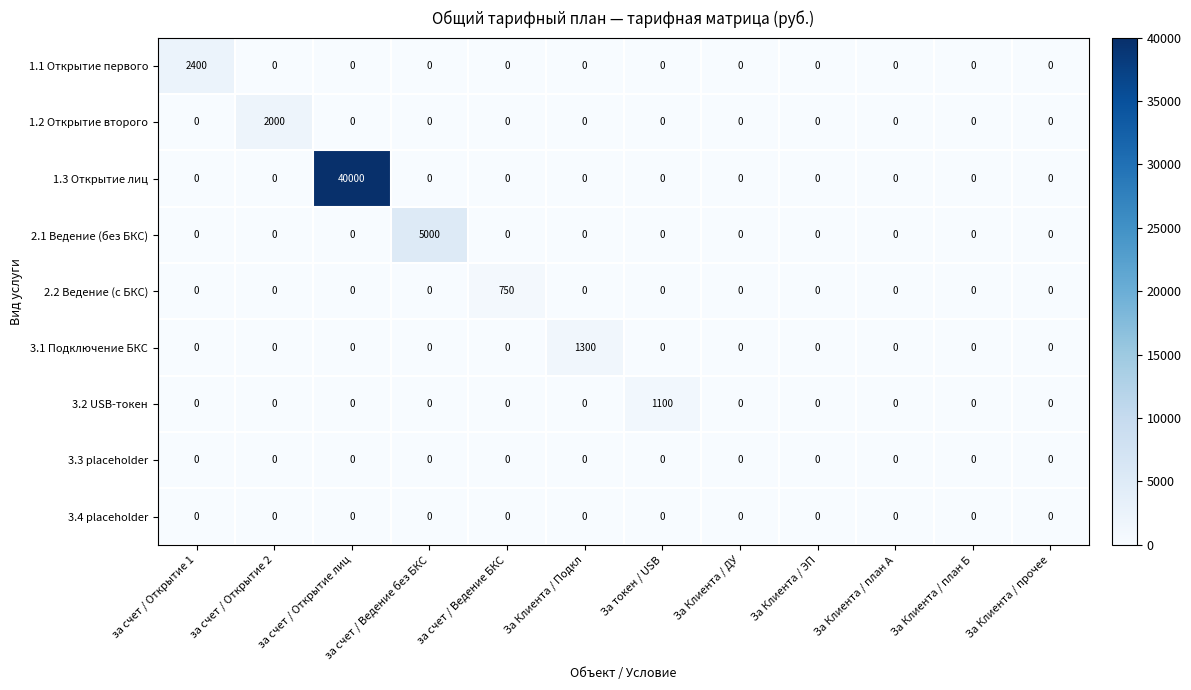

How many distinct data groups are displayed?

9